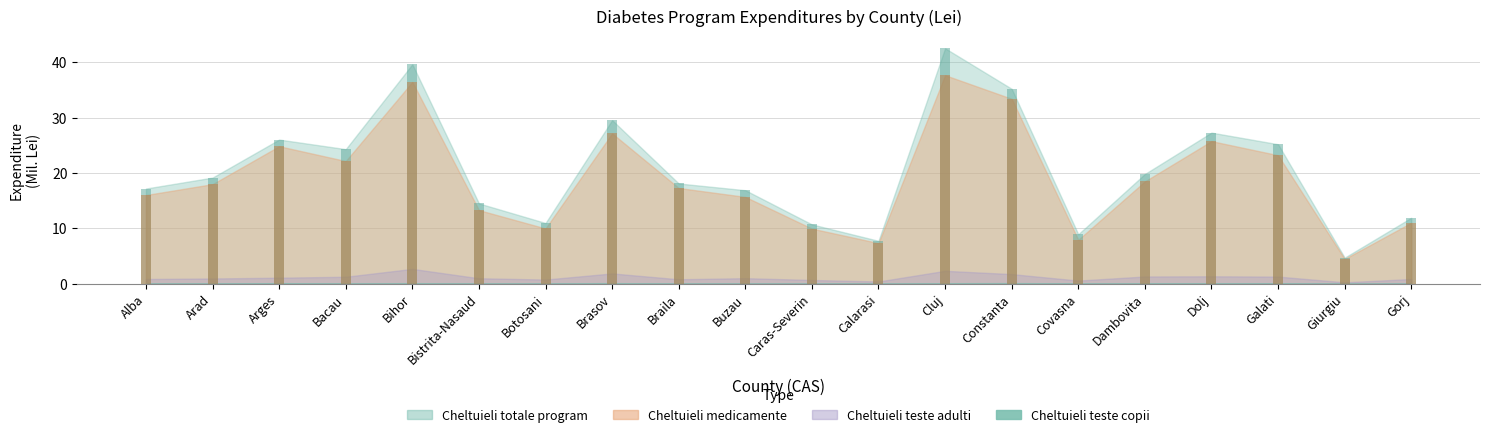

What is the average value of the Cheltuieli totale program series?

20.5